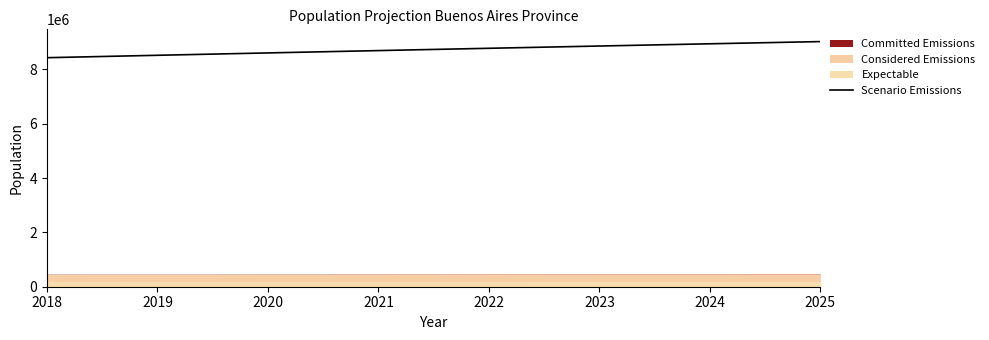

What is the difference between the values at 2018 and 2020?

175706